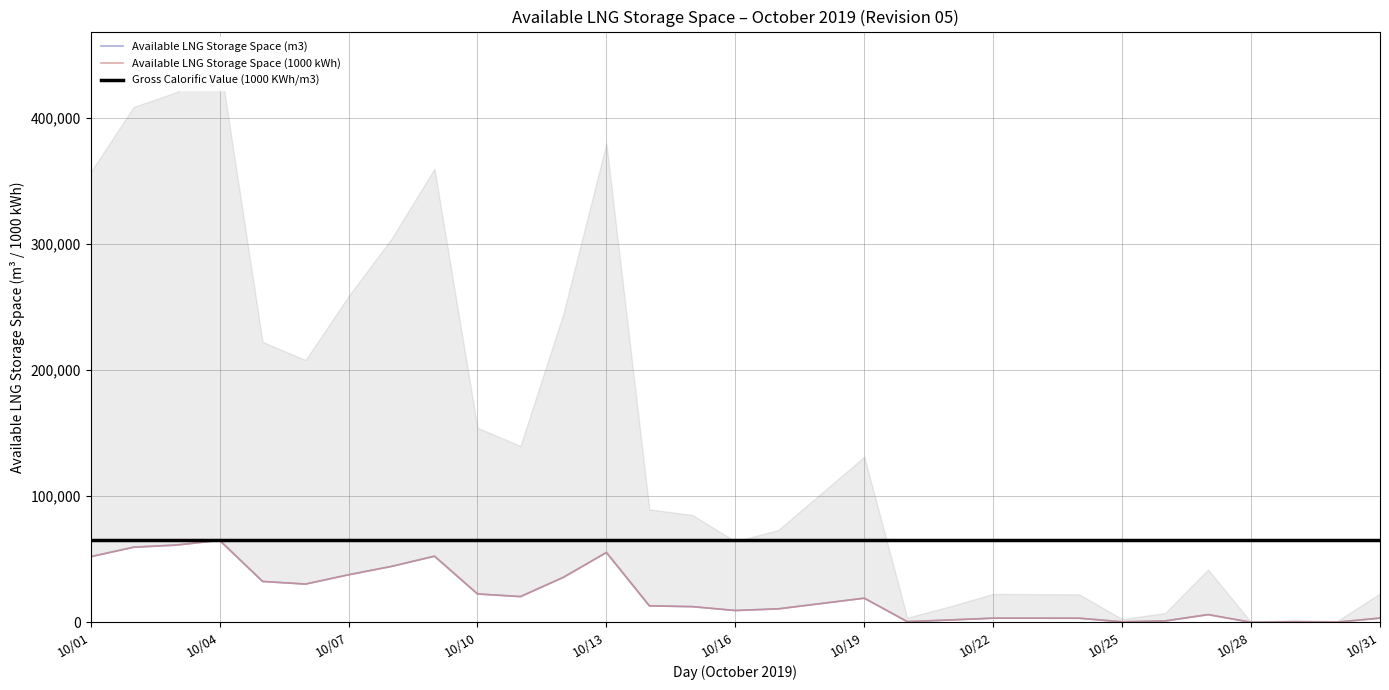

What is the greatest value displayed?

65000.0